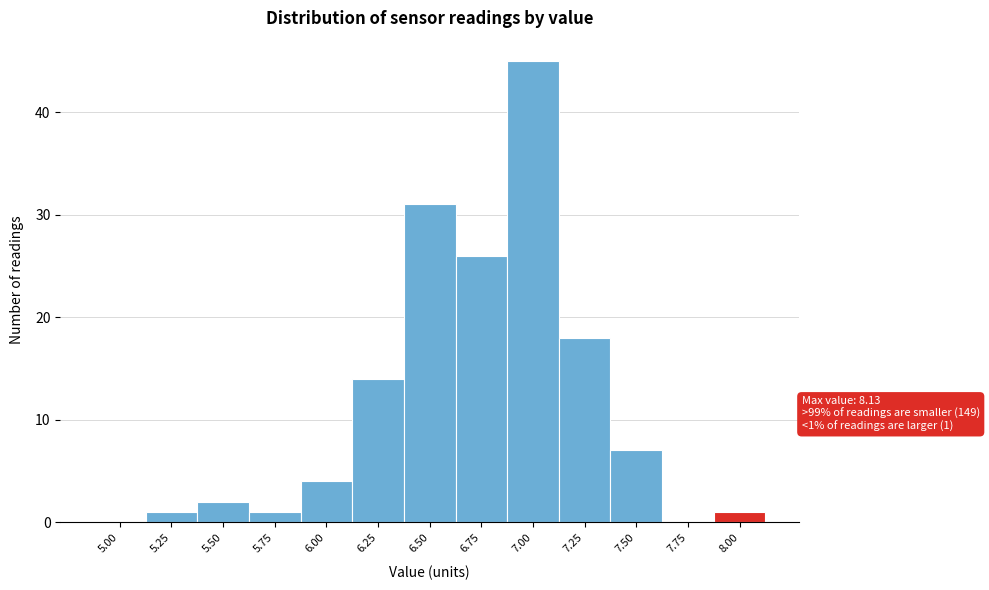

Reading left to right, extract all data points from this chart.

5.00=0	5.25=1	5.50=2	5.75=1	6.00=4	6.25=14	6.50=31	6.75=26	7.00=45	7.25=18	7.50=7	7.75=0	8.00=1